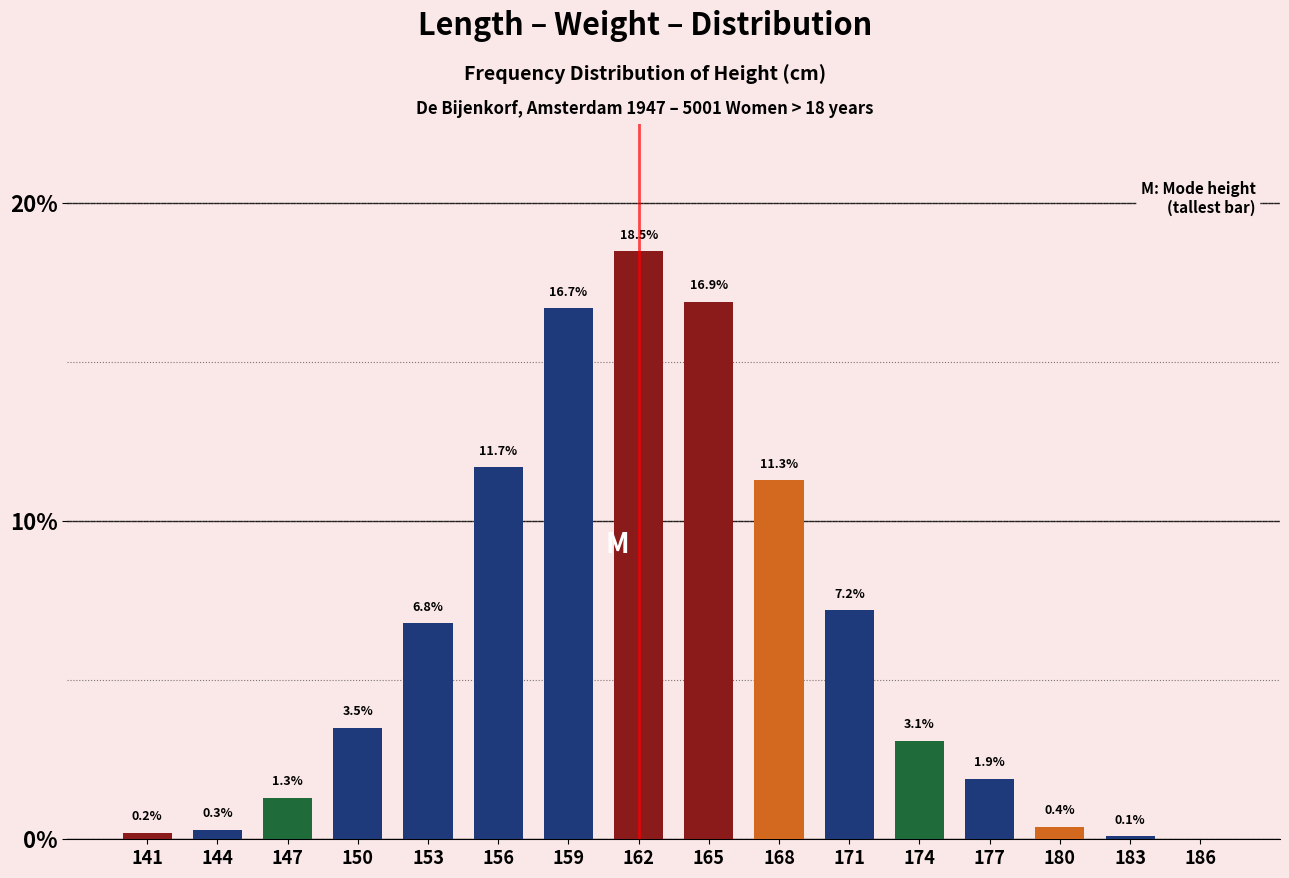

Reading left to right, extract all data points from this chart.

141=0.2	144=0.3	147=1.3	150=3.5	153=6.8	156=11.7	159=16.7	162=18.5	165=16.9	168=11.3	171=7.2	174=3.1	177=1.9	180=0.4	183=0.1	186=0.0